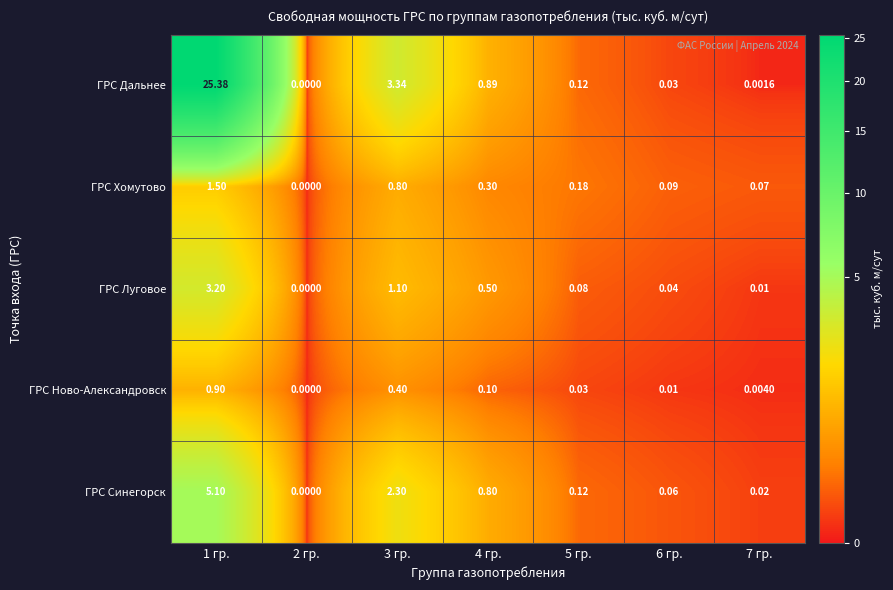

Is the value of ГРС Луговое at 4 гр. greater than the value of ГРС Ново-Александровск at 4 гр.?

Yes